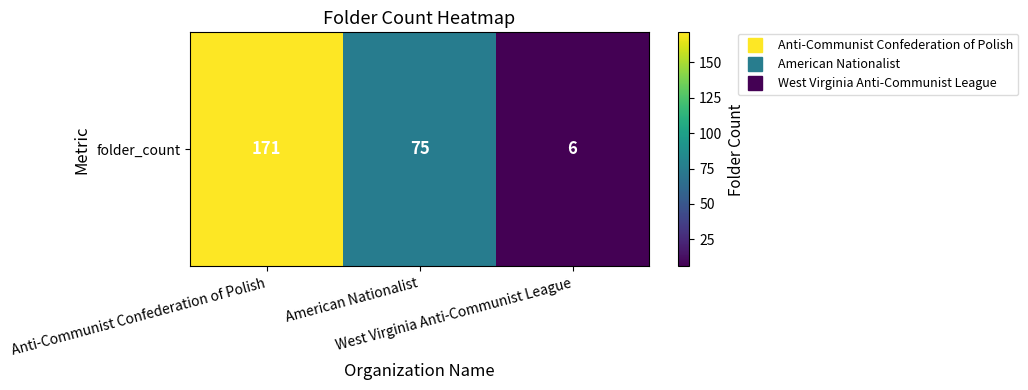

Rank the categories by value from lowest to highest.

West Virginia Anti-Communist League, American Nationalist, Anti-Communist Confederation of Polish